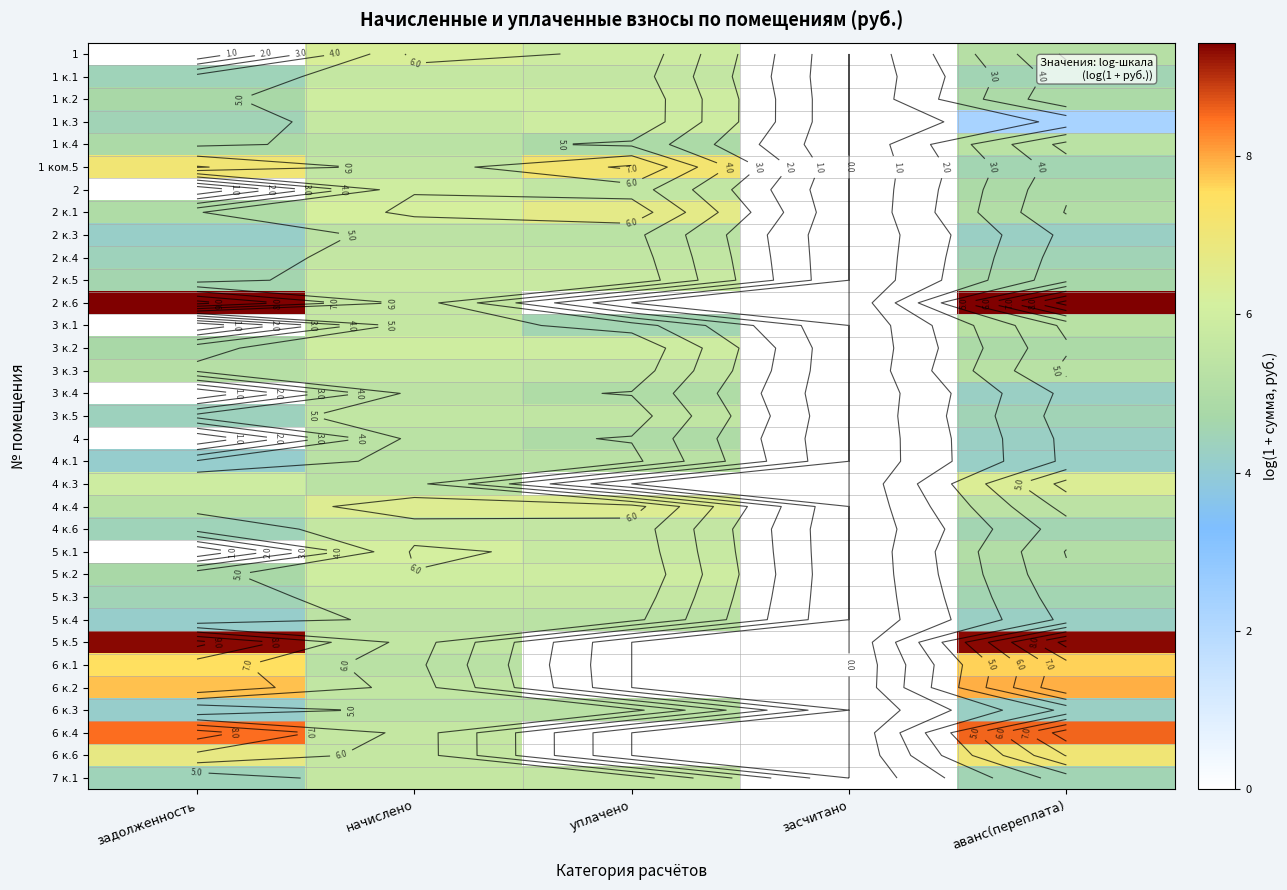

The value of 6 к.4 at засчитано is 2.7. True or false?

False